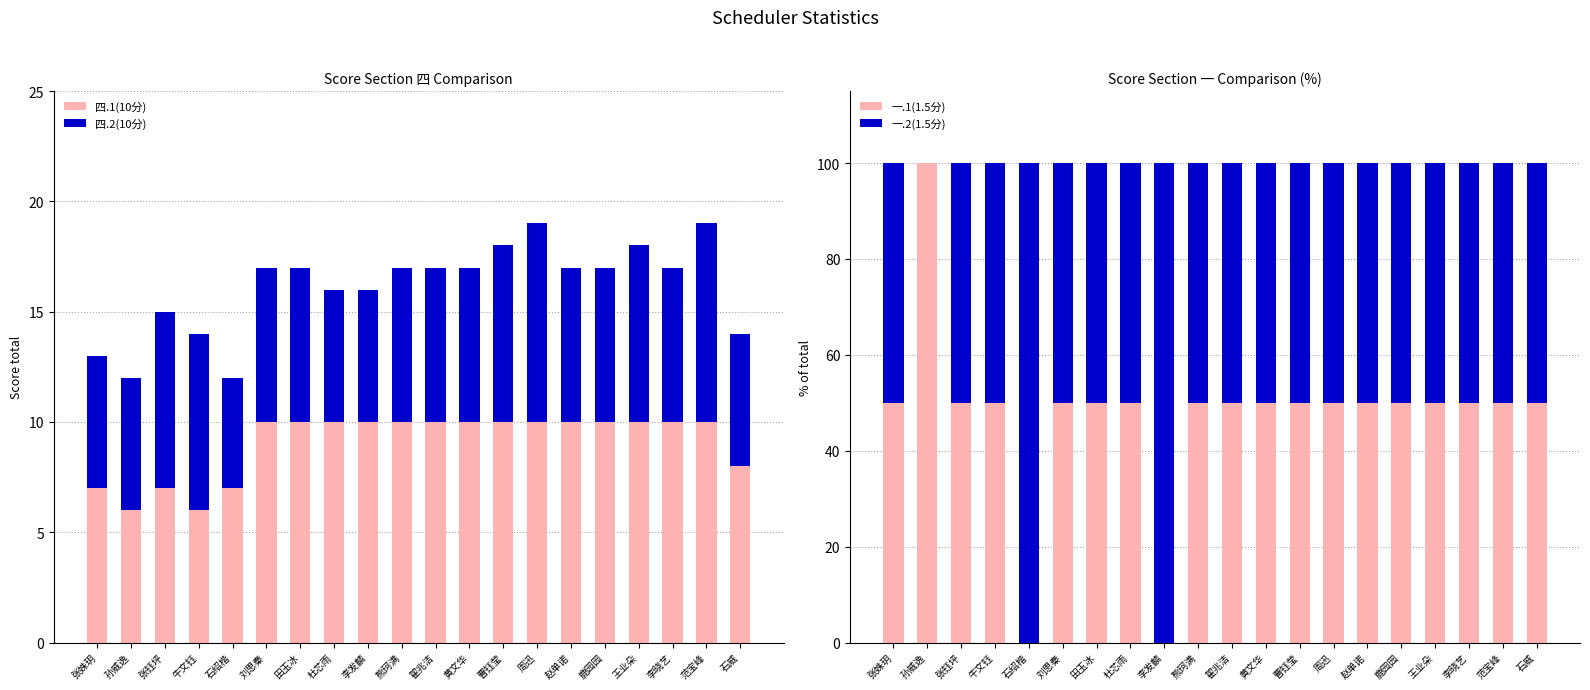

What is the maximum value for 四.2(10分)?

9